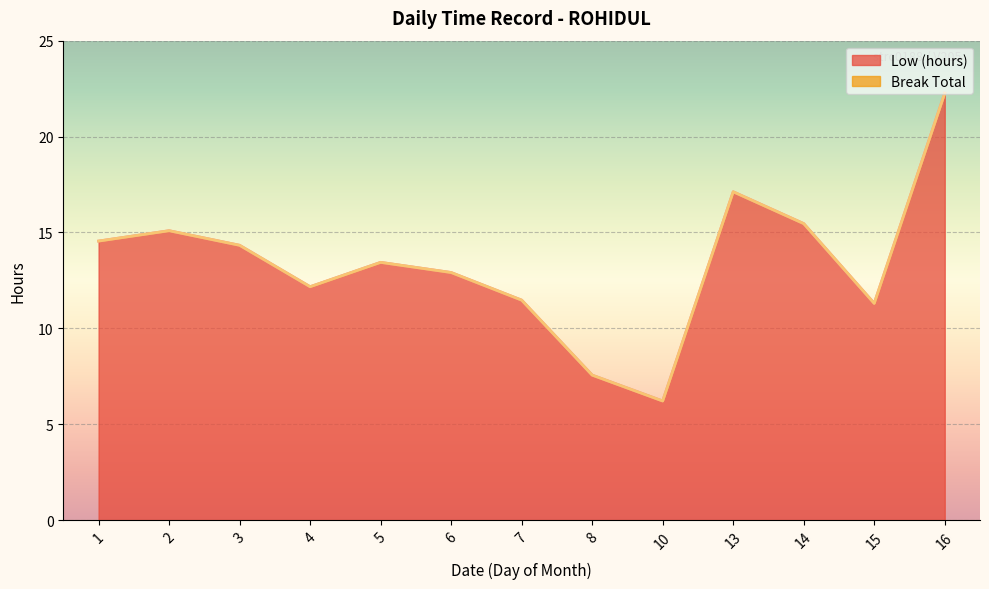

List the labels in order of value, largest first.

16, 13, 14, 2, 1, 3, 5, 6, 4, 7, 15, 8, 10